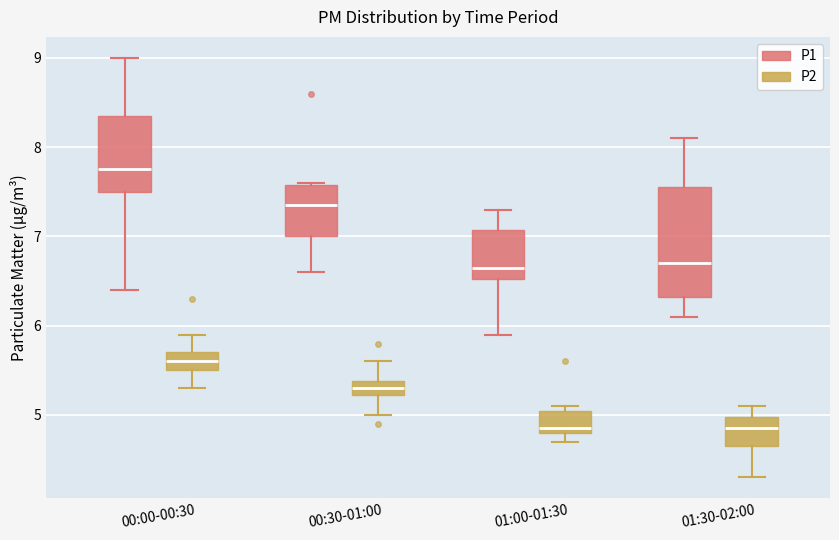

Which box is the tallest, from its lower edge to its upper edge?

01:30-02:00 (P1)